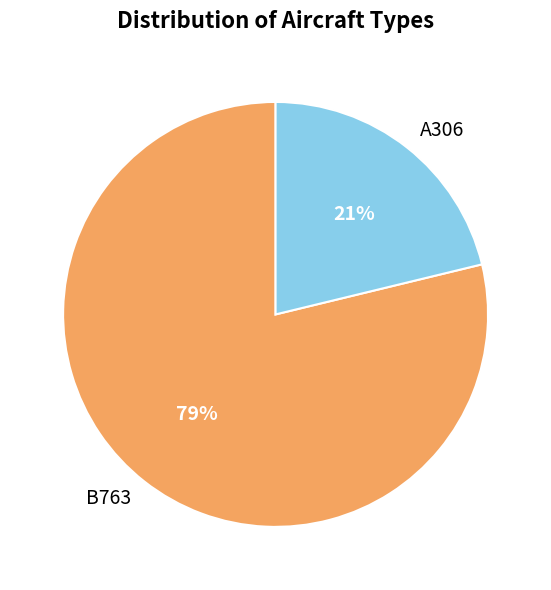

What percentage is the B763 slice, to the nearest percent?

79%